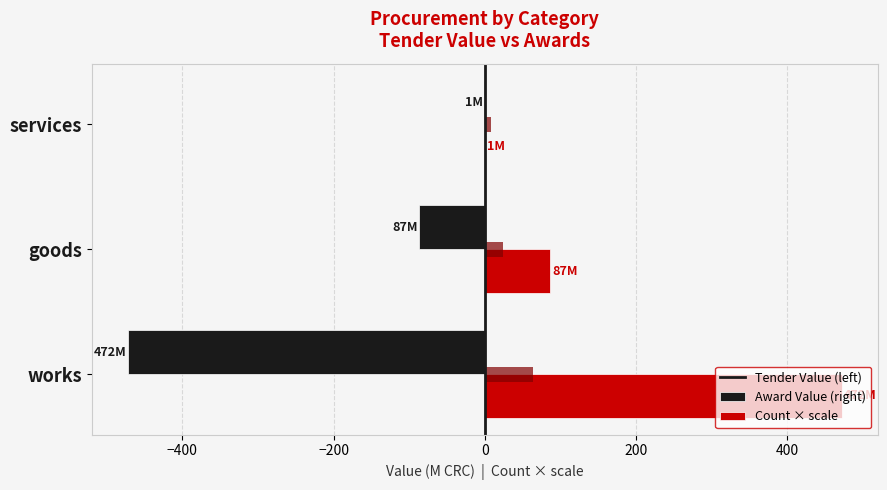

Count the number of data series in this chart.

3